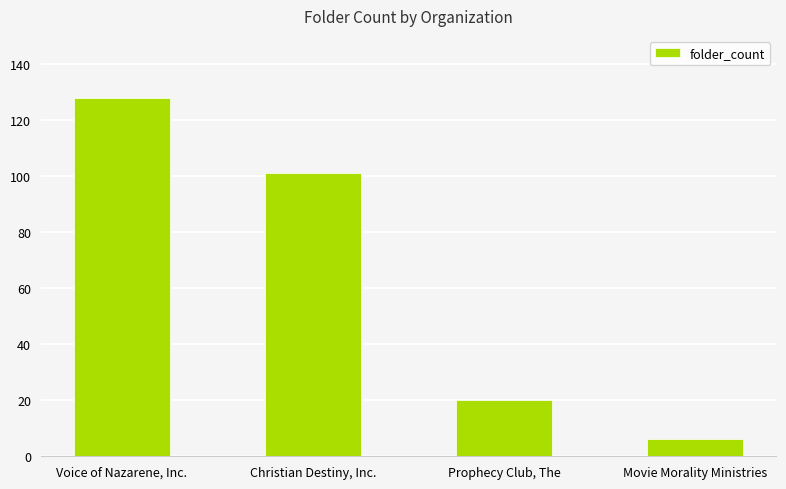

How many data points does each series have?

4